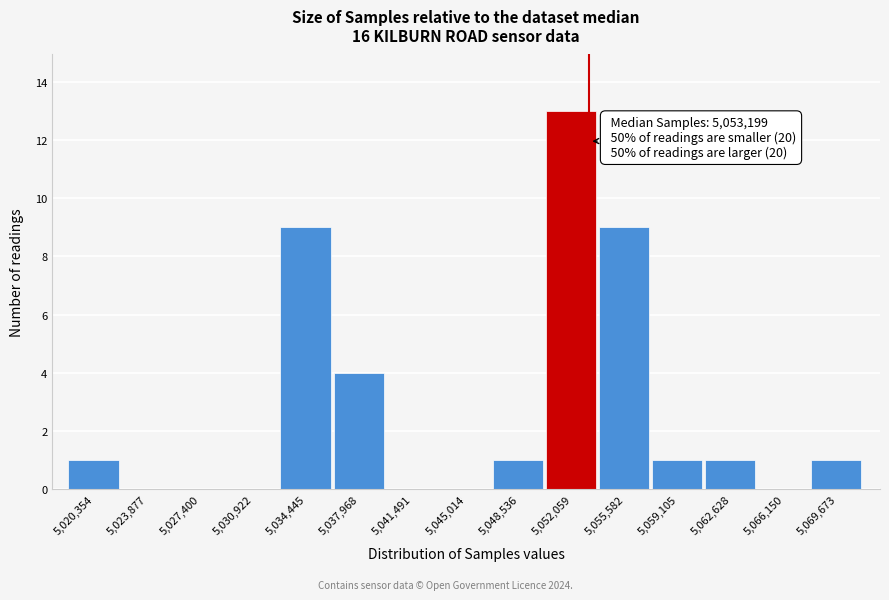

Over which range of the x-axis is the bar tallest?

5050500 to 5054000